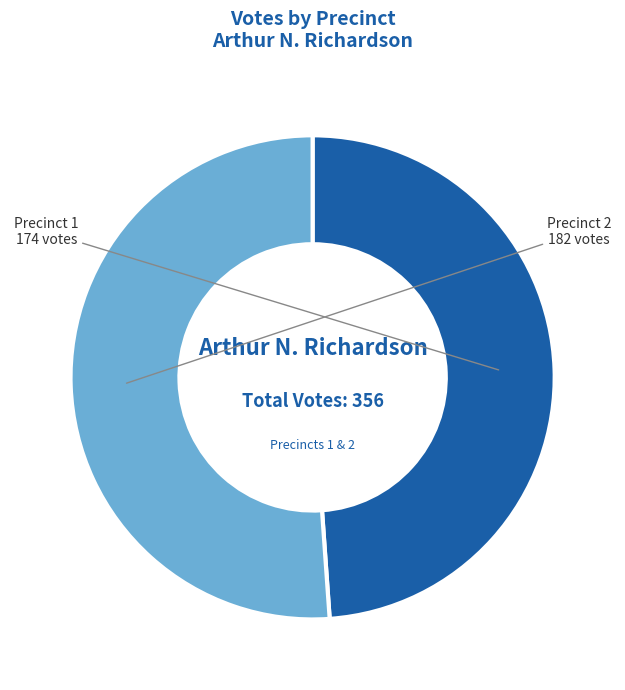

How many slices are in this pie chart?

2